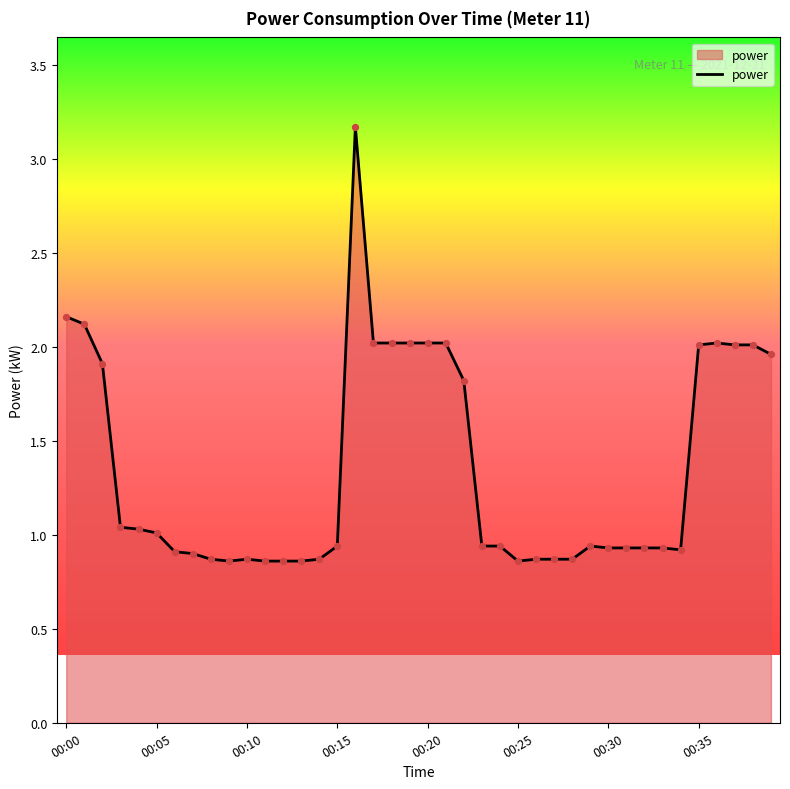

What is the difference between the maximum and minimum values?

2.3